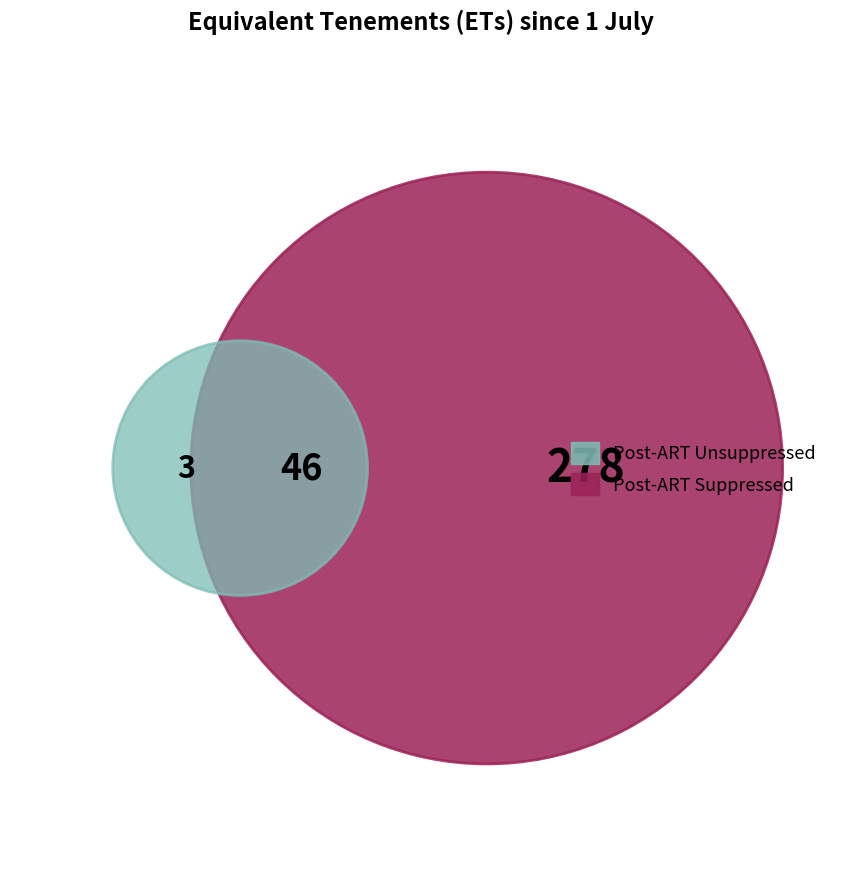

True or false: 2008-09 accounts for 8% of the total.

False